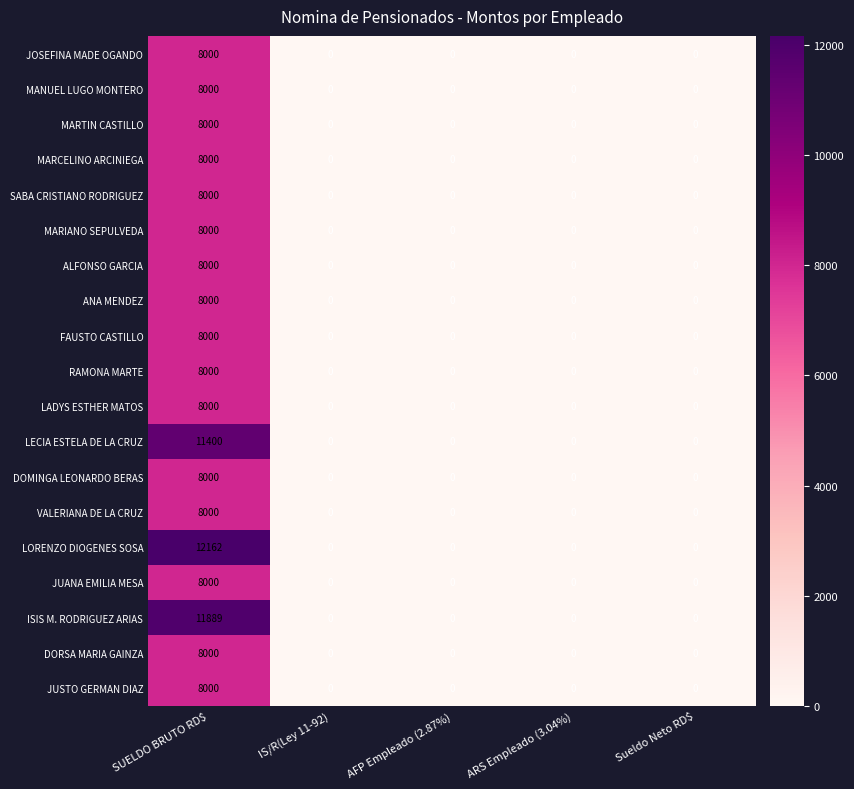

Is it true that MARIANO SEPULVEDA equals -4389 at AFP Empleado (2.87%)?

False